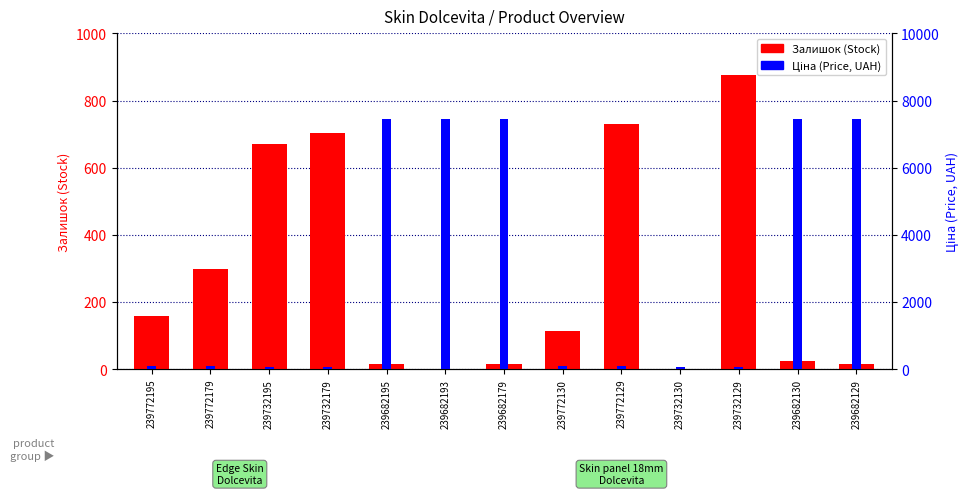

At how many categories does at least one series exceed 2297?

5